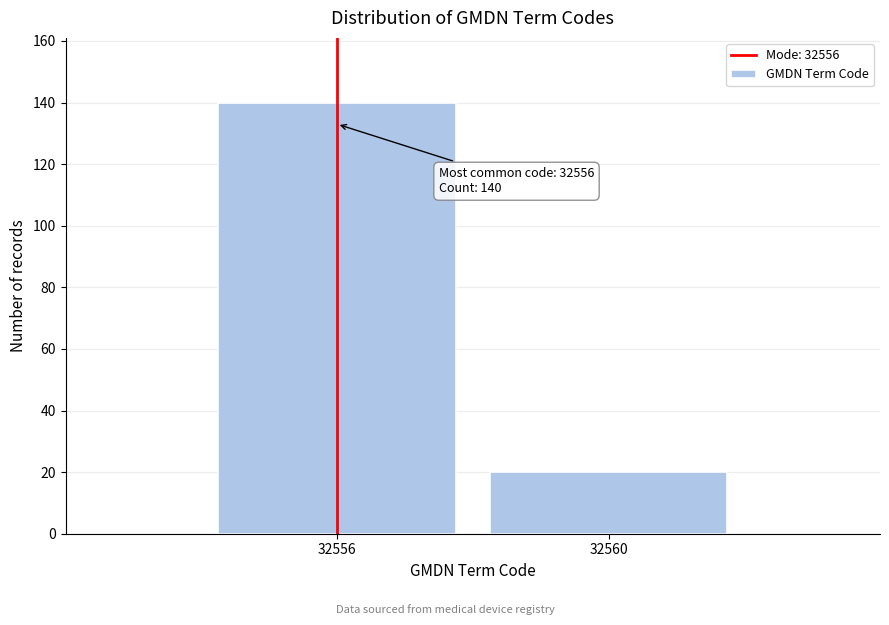

Reading left to right, transcribe all the data shown in this chart.

32556=140	32560=20